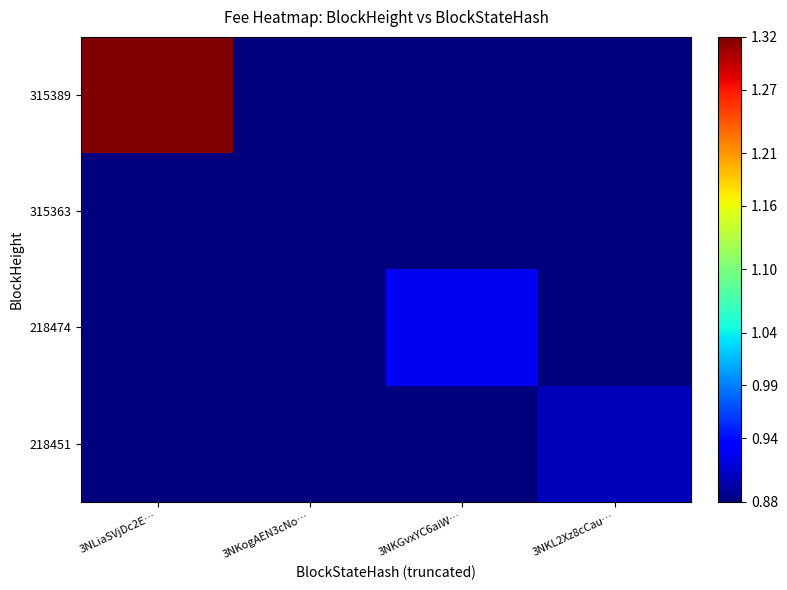

Which series has the largest total across all categories?

315389